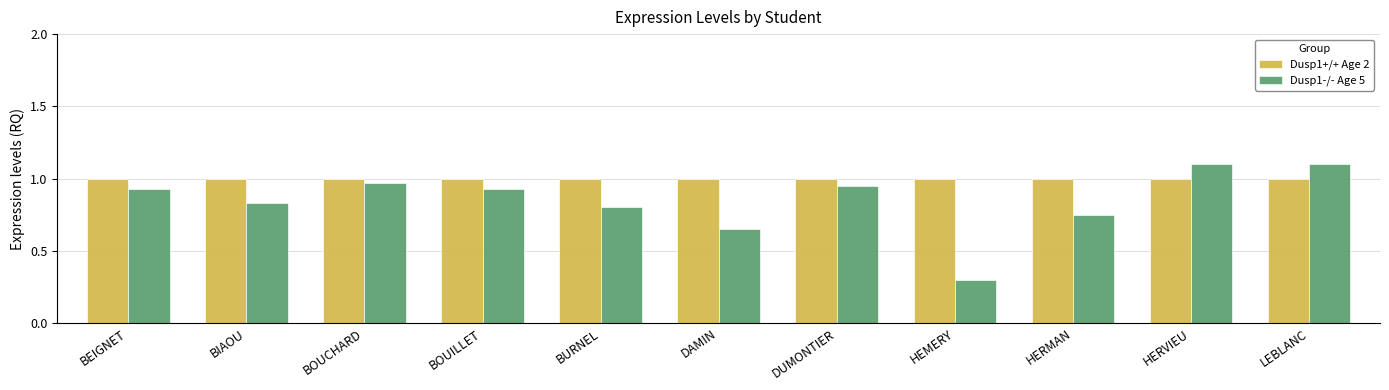

Is the value of Dusp1-/- Age 5 at HERMAN greater than the value of Dusp1+/+ Age 2 at DUMONTIER?

No